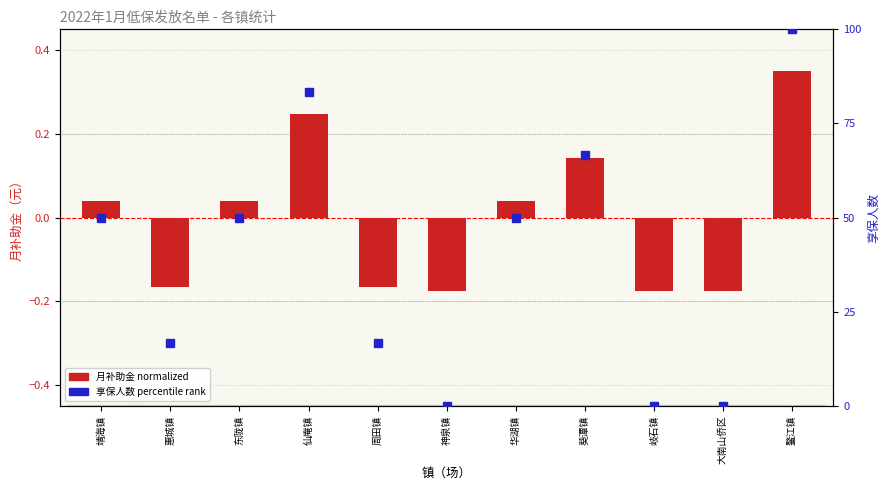

Which category has the lowest value across all series?

神泉镇